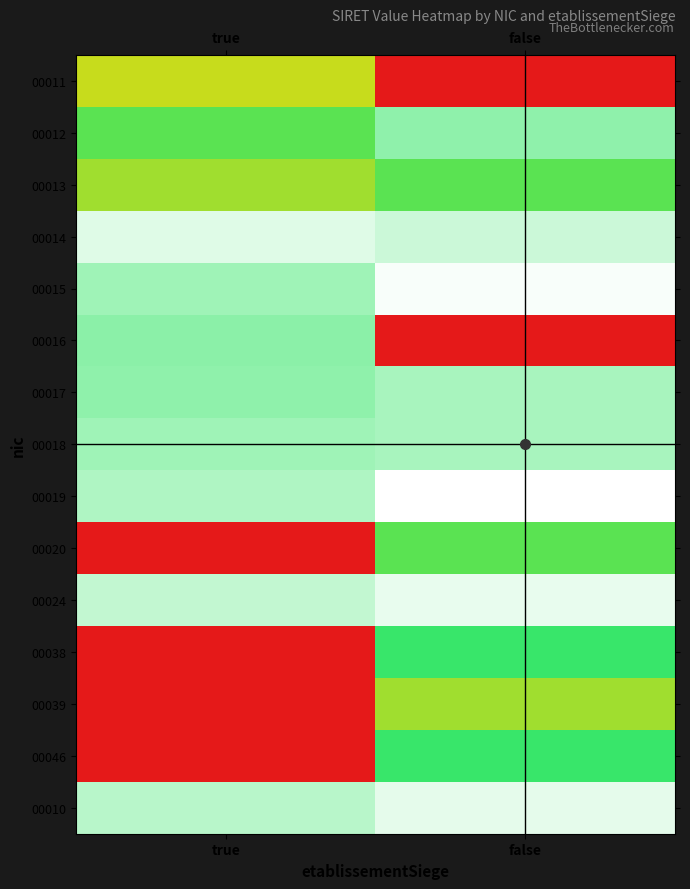

Reading right to left, what are all the values shown in this chart?

00011: false=0.0	true=200.0
00012: false=304.2	true=247.3
00013: false=247.3	true=217.3
00014: false=330.0	true=338.9
00015: false=349.5	true=311.2
00016: false=0.0	true=303.0
00017: false=315.6	true=304.6
00018: false=315.6	true=311.2
00019: false=353.0	true=317.6
00020: false=247.3	true=0.0
00024: false=343.3	true=326.5
00038: false=267.3	true=0.0
00039: false=217.3	true=0.0
00046: false=267.3	true=0.0
00010: false=342.0	true=322.1